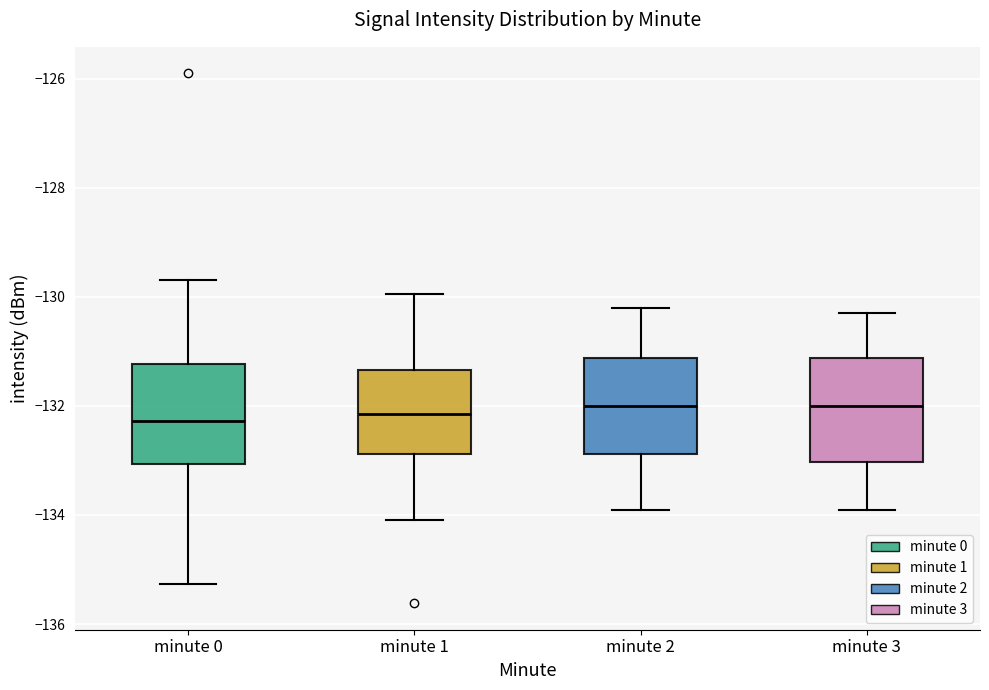

Where does the lower whisker of the box for minute 2 end on the y-axis? The values are not printed on the chart, so give them approximately, as read against the axis.

-133.8